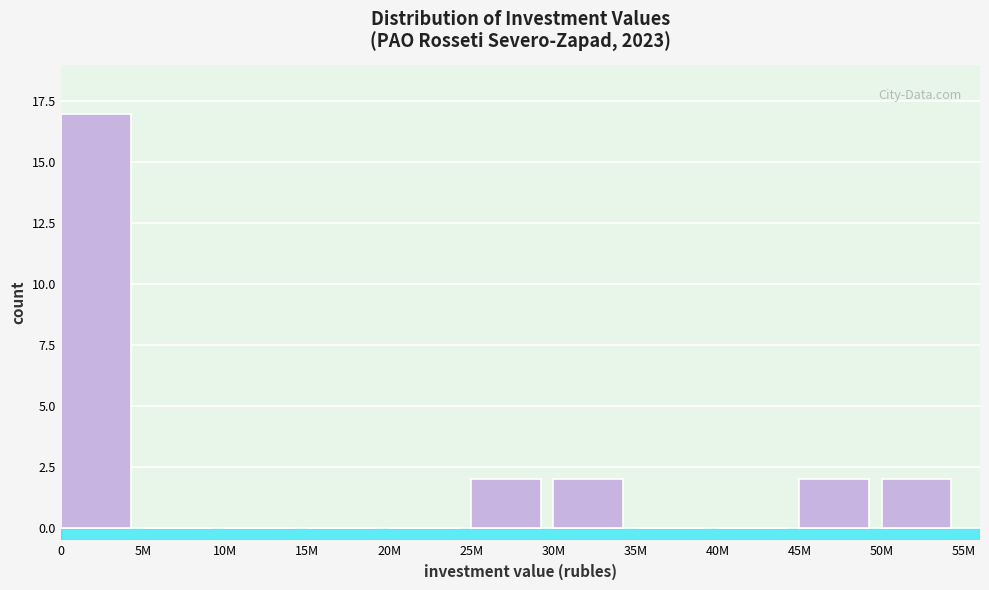

Reading left to right, extract all data points from this chart.

0=17	5M=0	10M=0	15M=0	20M=0	25M=2	30M=2	35M=0	40M=0	45M=2	50M=2